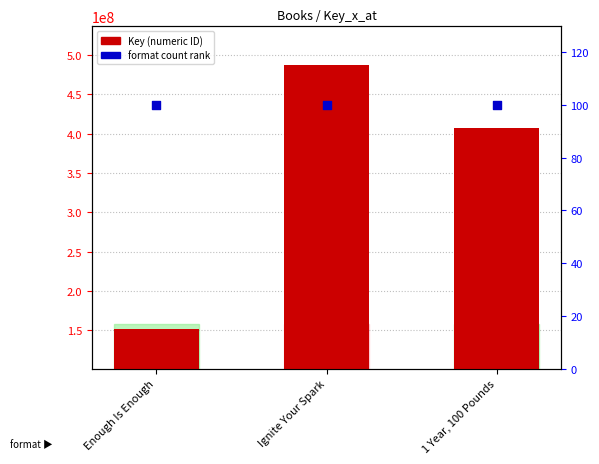

What is the total value across all series at 1 Year, 100 Pounds?

407044849